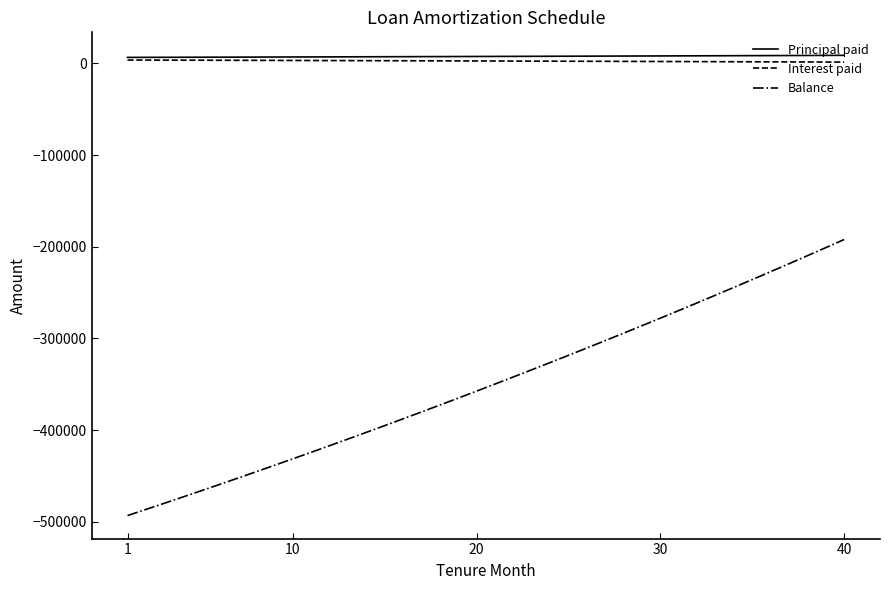

True or false: Interest paid and Balance intersect in this chart.

False